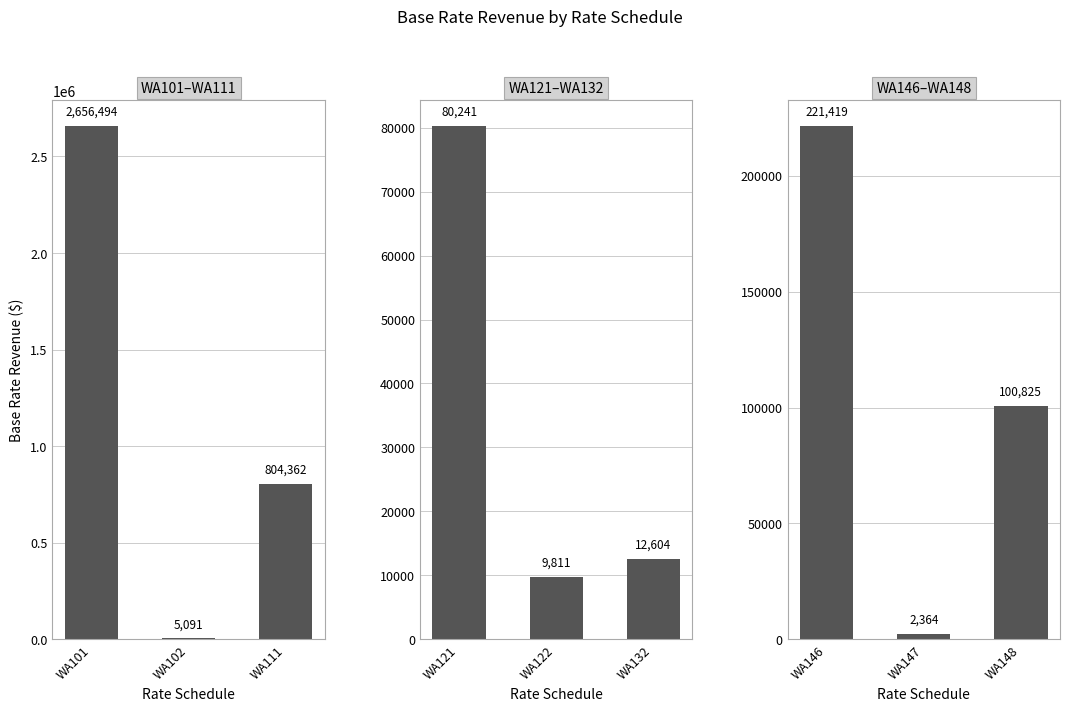

How many bars are there in each group?

3